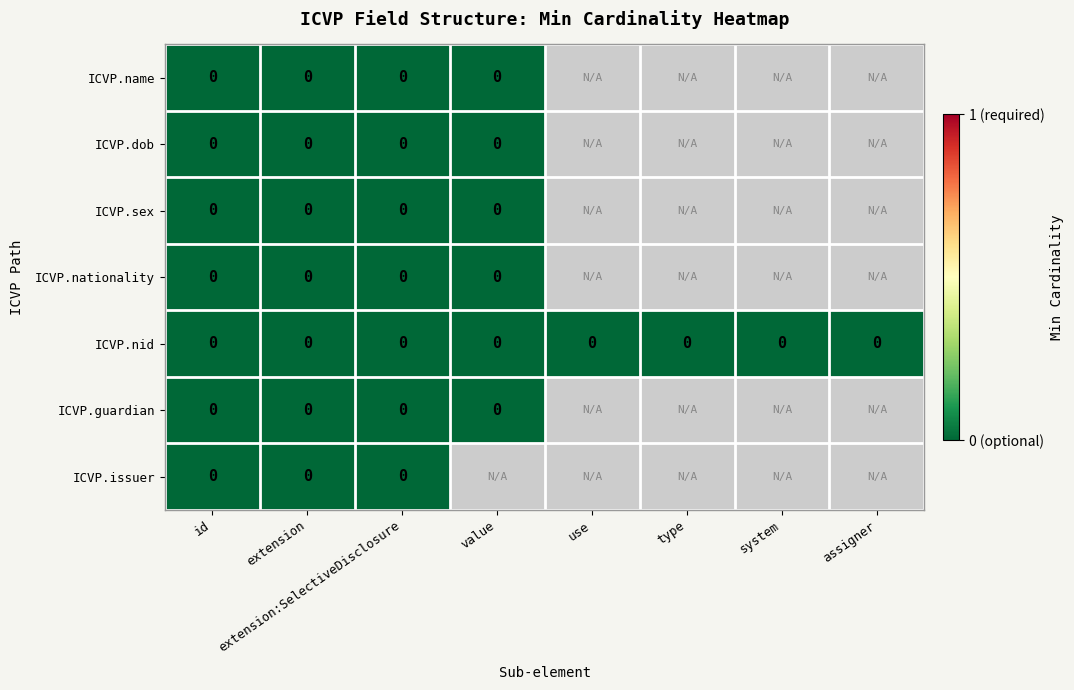

Reading left to right, transcribe all the data shown in this chart.

ICVP.name: 0	0	0	0	-1	-1	-1	-1
ICVP.dob: 0	0	0	0	-1	-1	-1	-1
ICVP.sex: 0	0	0	0	-1	-1	-1	-1
ICVP.nationality: 0	0	0	0	-1	-1	-1	-1
ICVP.nid: 0	0	0	0	0	0	0	0
ICVP.guardian: 0	0	0	0	-1	-1	-1	-1
ICVP.issuer: 0	0	0	-1	-1	-1	-1	-1